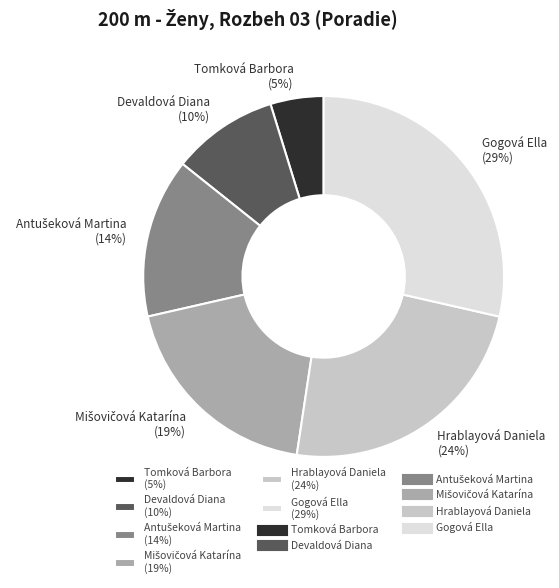

What percentage is the Devaldová Diana slice, to the nearest percent?

10%